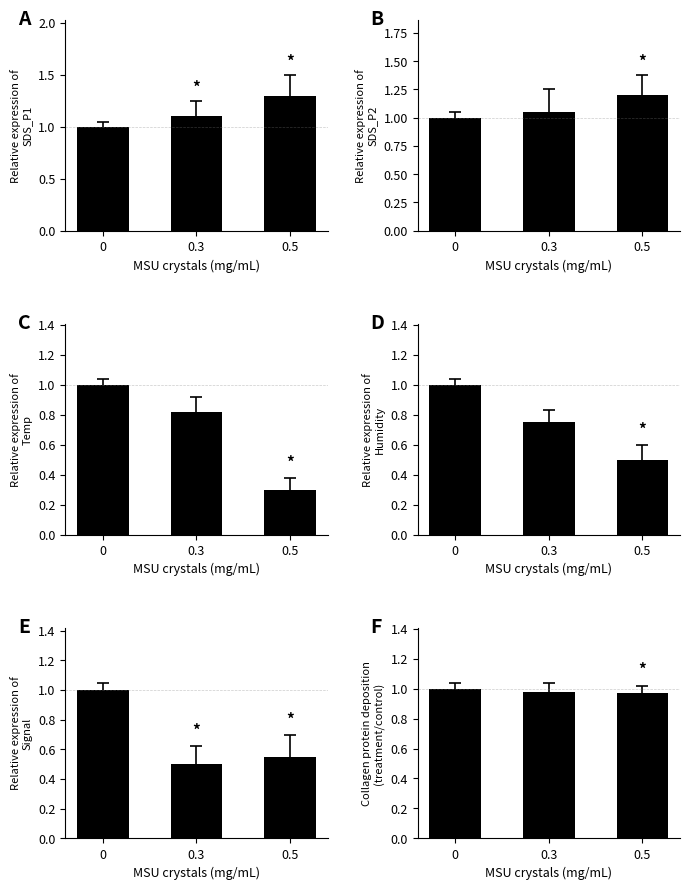

What is the total value across all series at 0.3?

5.2